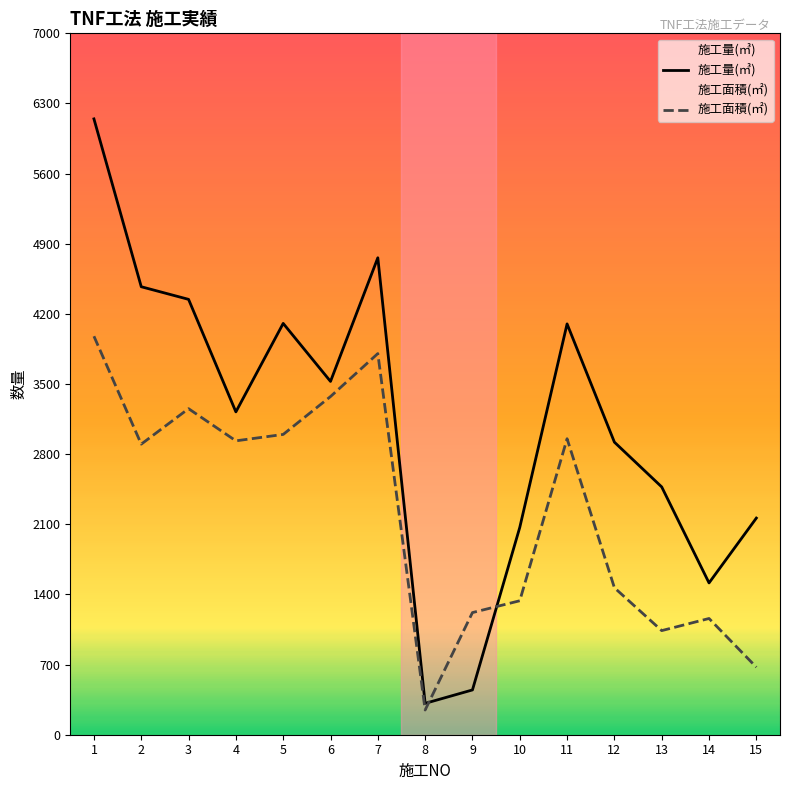

Reading right to left, what are all the values shown in this chart?

施工量(㎥): 15=2162.0	14=1515.0	13=2473.0	12=2920.0	11=4100.0	10=2069.0	9=447.0	8=313.0	7=4760.0	6=3526.0	5=4105.0	4=3222.0	3=4345.0	2=4471.0	1=6146.0
施工面積(㎡): 15=674.0	14=1160.0	13=1039.0	12=1467.0	11=2954.0	10=1337.0	9=1219.0	8=246.7	7=3804.0	6=3375.0	5=2997.0	4=2933.0	3=3254.0	2=2900.0	1=3977.0